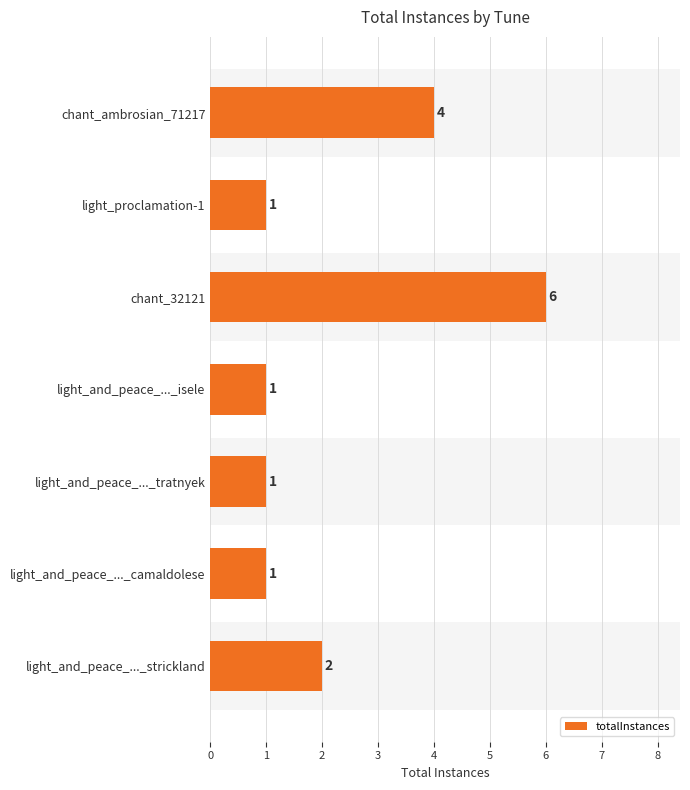

The value at chant_ambrosian_71217 is 4. True or false?

True